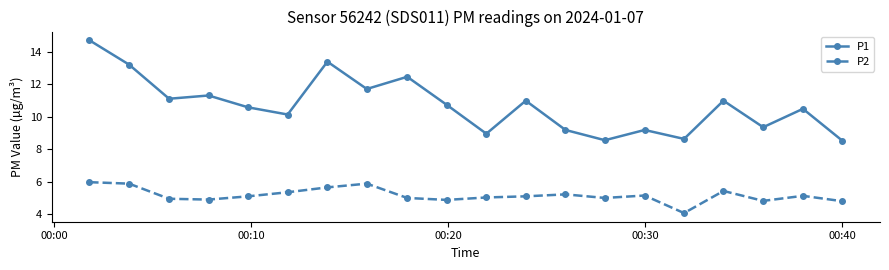

At how many categories does at least one series exceed 13?

3